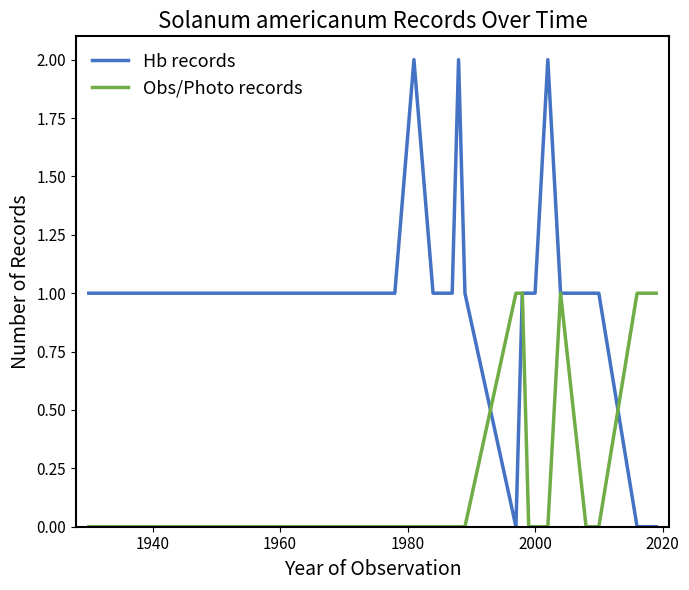

What is the average value of the Hb records series?

1